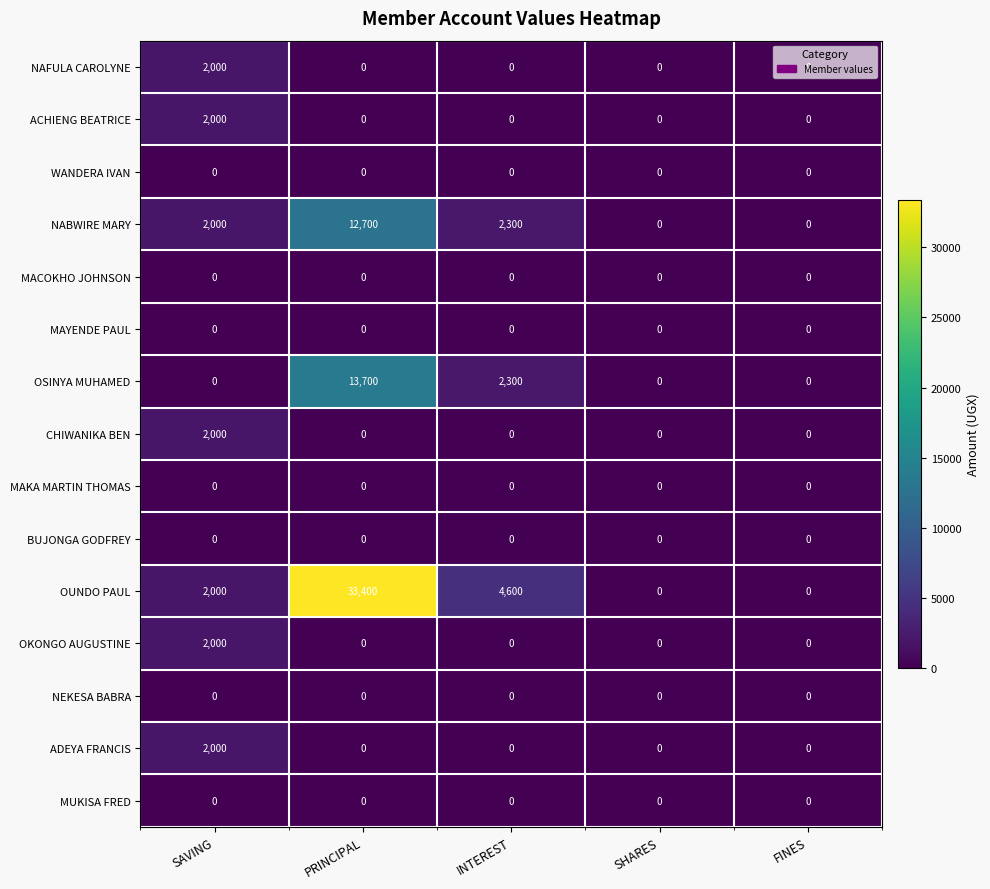

What is the spread (max minus min) of values at PRINCIPAL?

33400